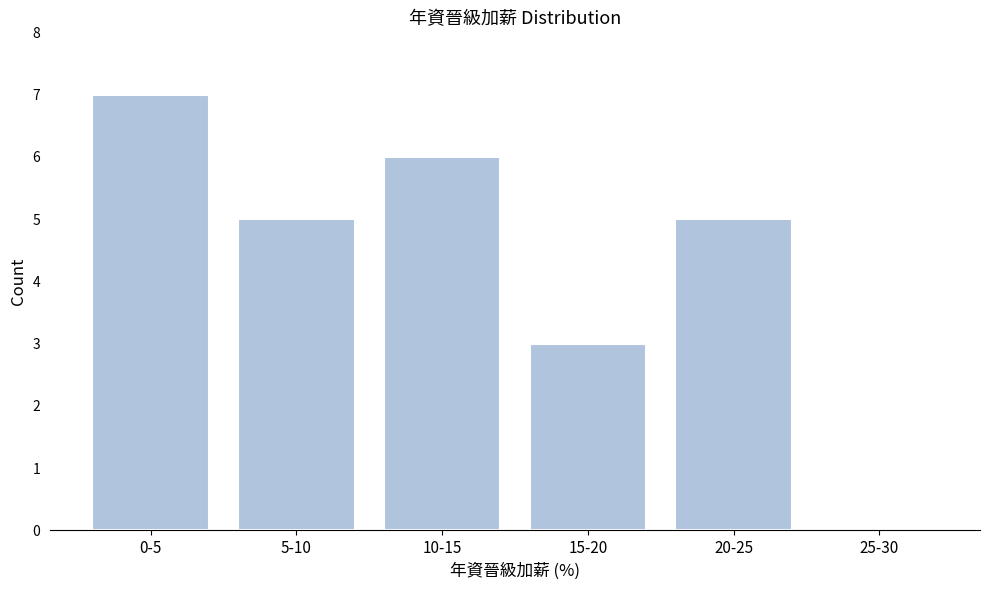

Reading left to right, what are all the values shown in this chart?

0-5=7	5-10=5	10-15=6	15-20=3	20-25=5	25-30=0